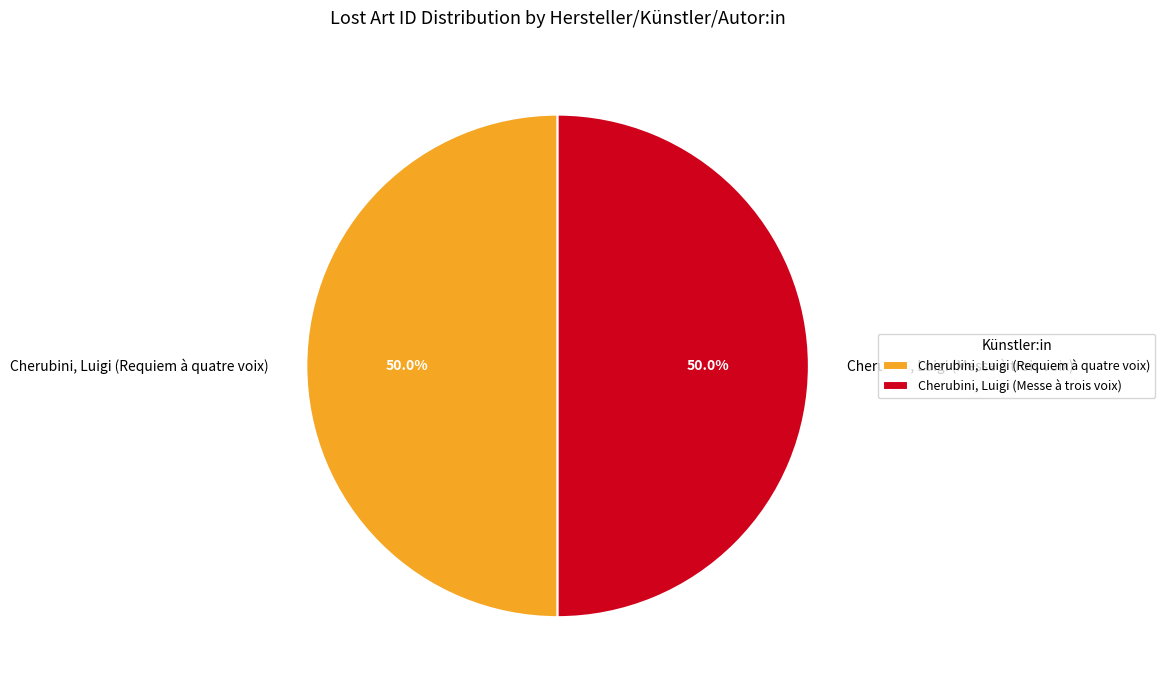

What percentage is the Cherubini, Luigi (Requiem à quatre voix) slice, to the nearest percent?

50%